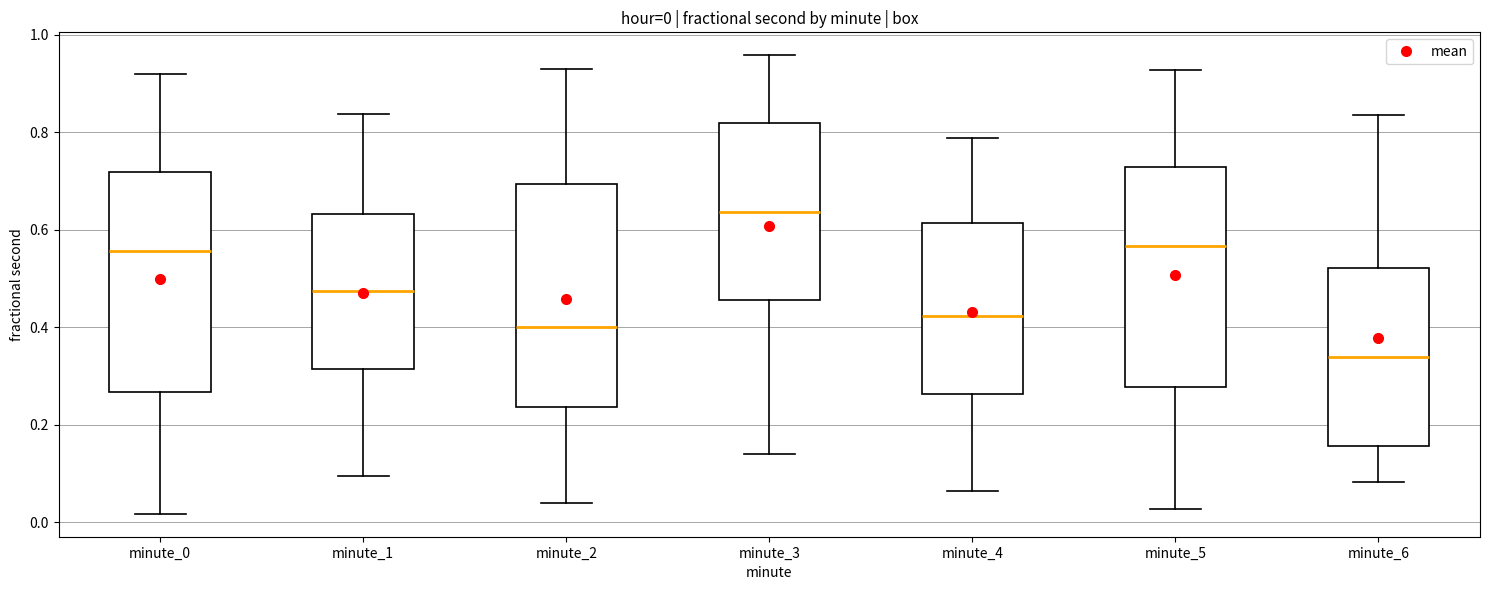

Which box has the lowest median line?

minute_6